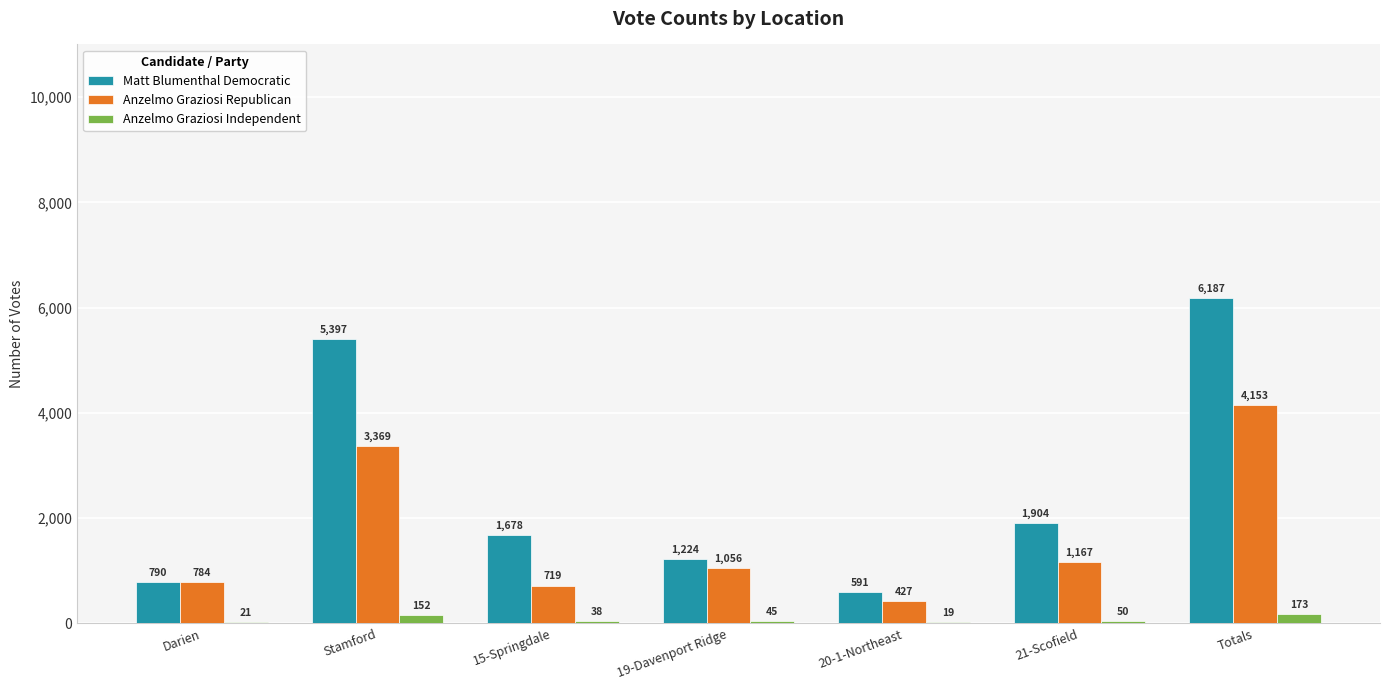

Are the bars horizontal?

No